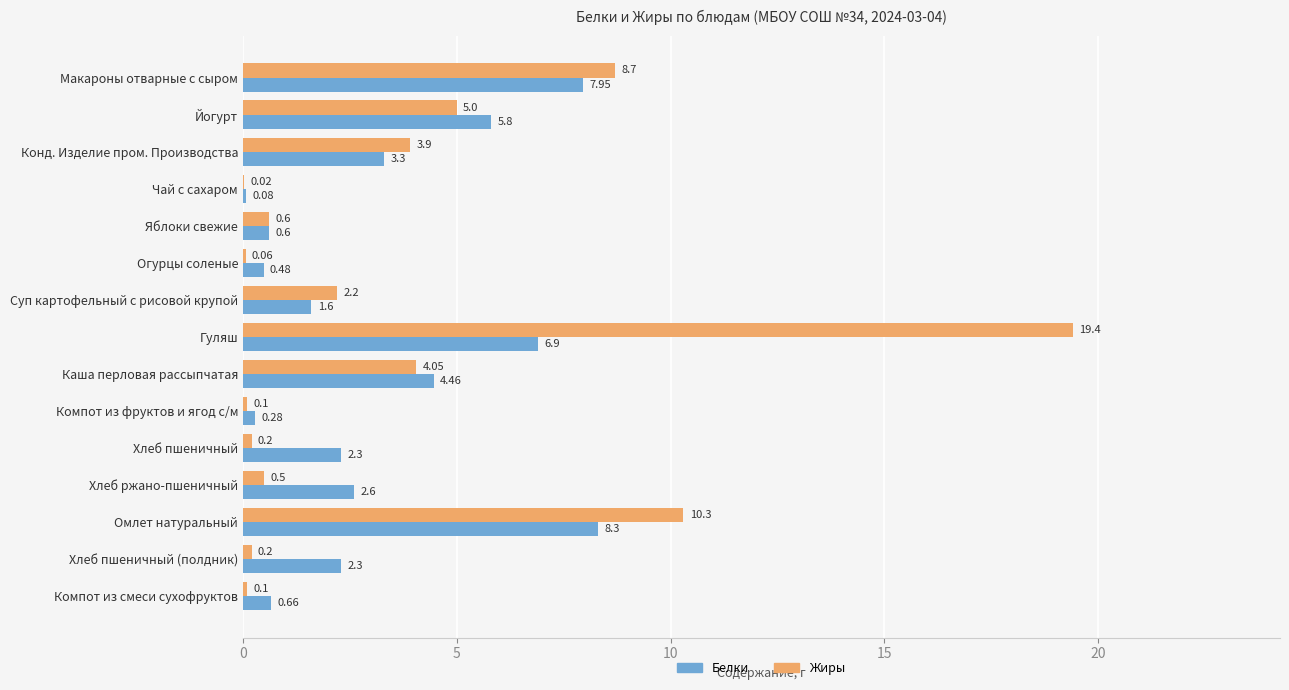

Which label corresponds to the largest value in the chart?

Гуляш